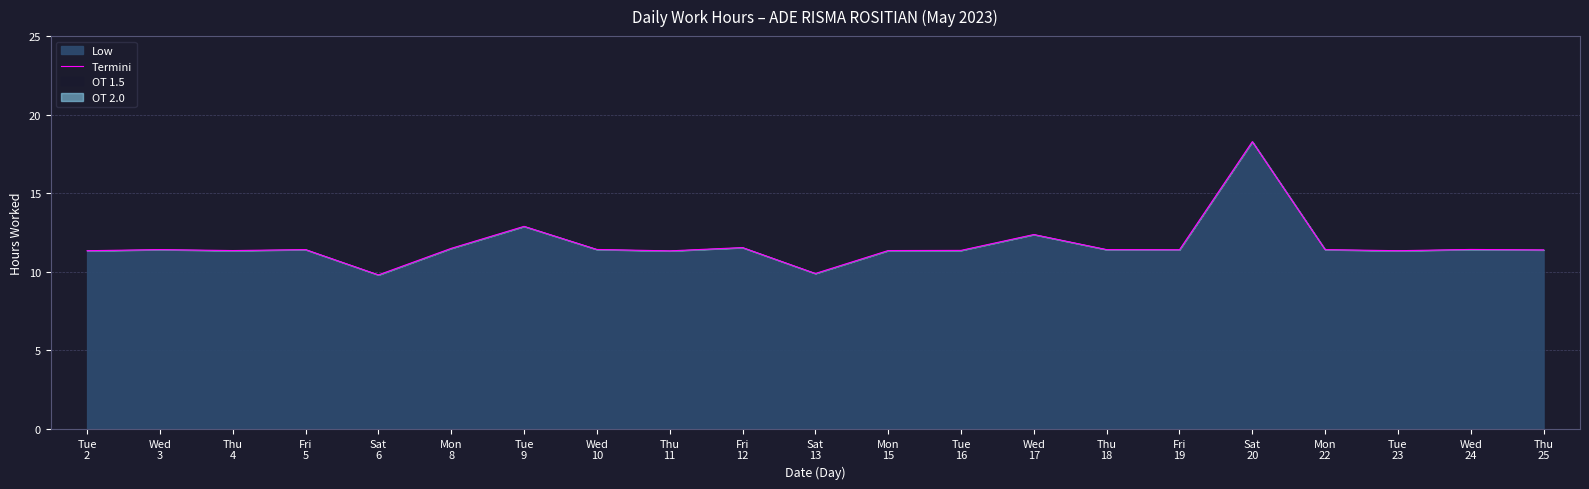

List the labels in order of value, largest first.

Sat
20, Tue
9, Wed
17, Fri
12, Mon
8, Wed
10, Wed
24, Wed
3, Fri
5, Thu
18, Mon
22, Fri
19, Thu
25, Tue
16, Thu
4, Mon
15, Tue
2, Tue
23, Thu
11, Sat
13, Sat
6